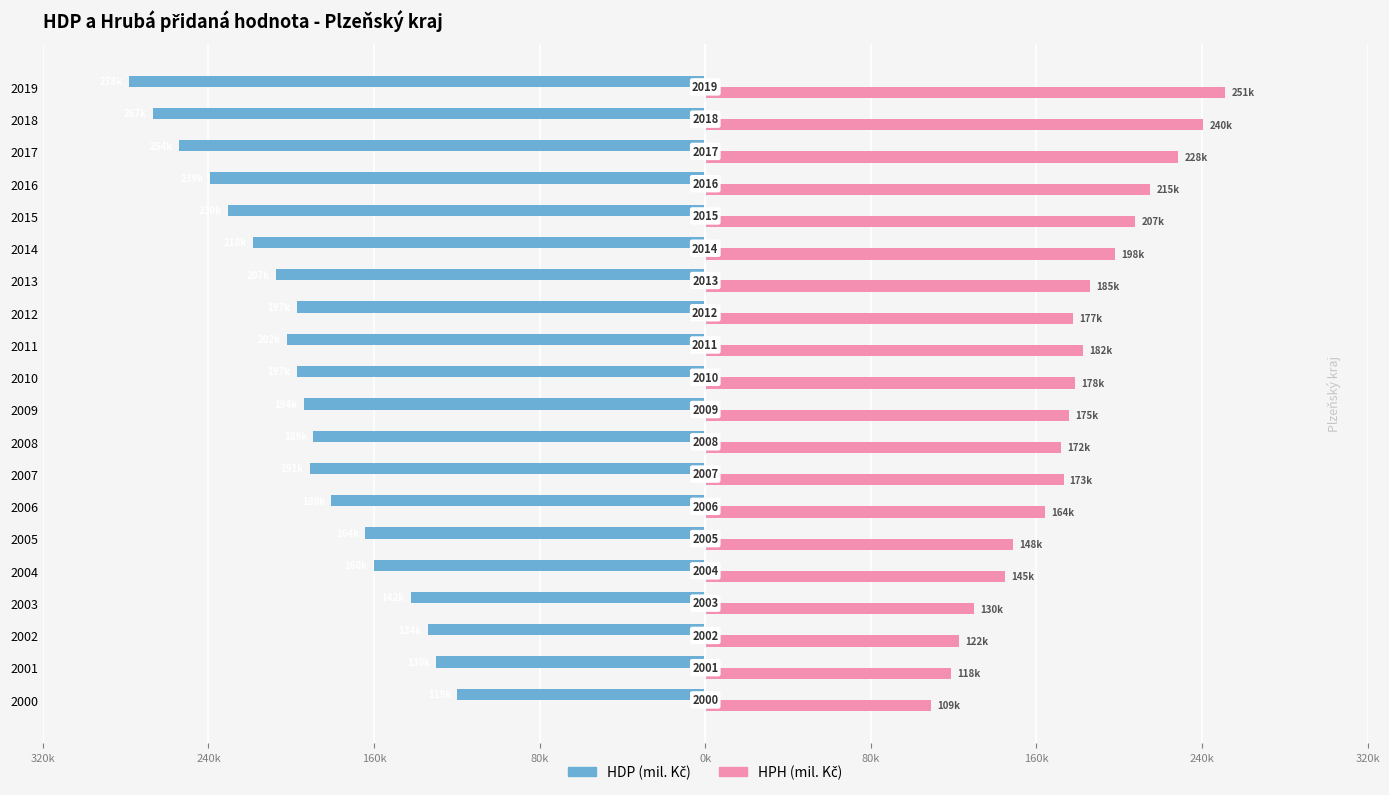

At which label does HPH (mil. Kč) first exceed 177804?

2010